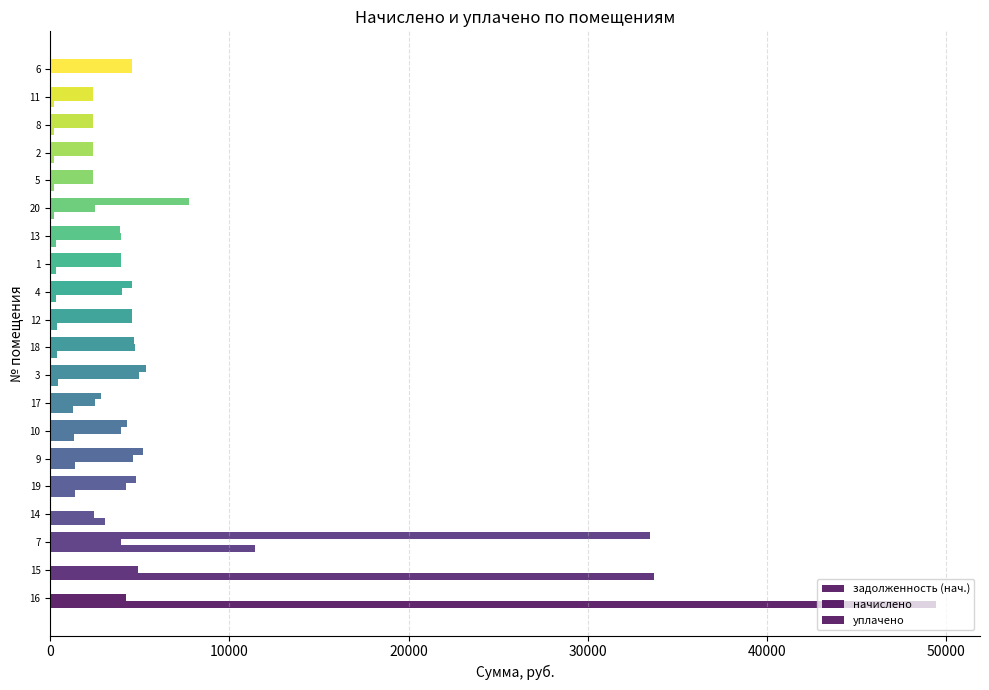

How many data points does each series have?

20